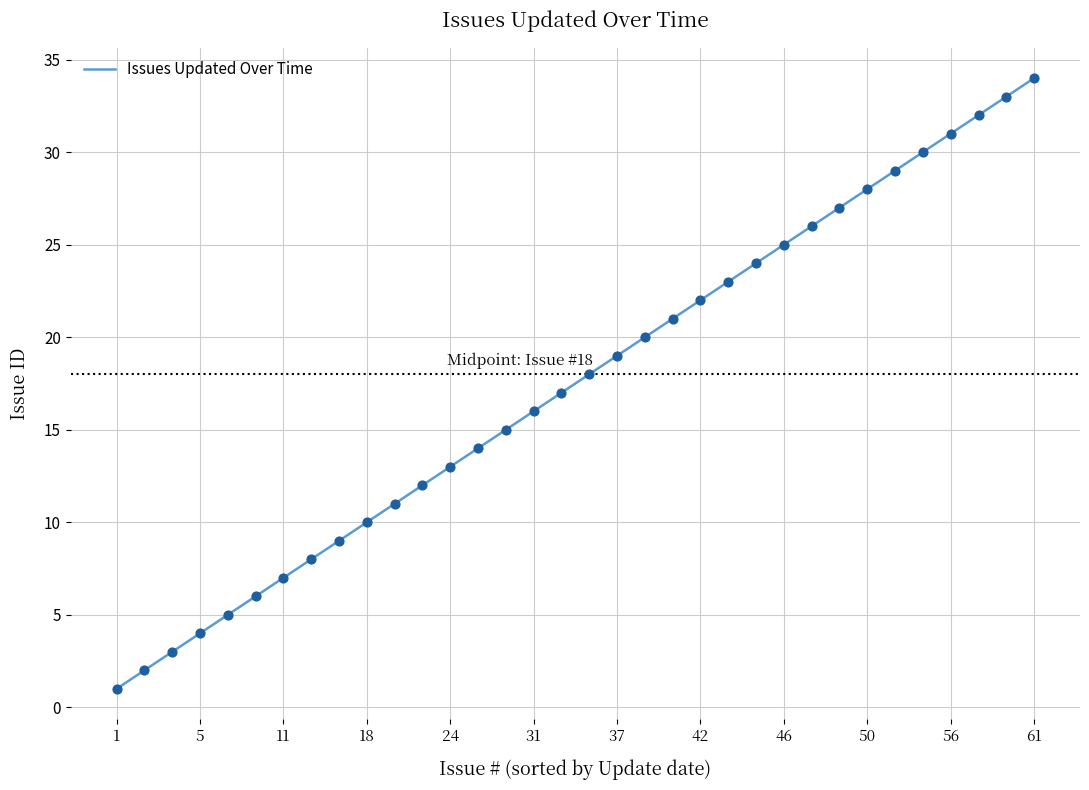

What is the maximum value shown in the chart?

34